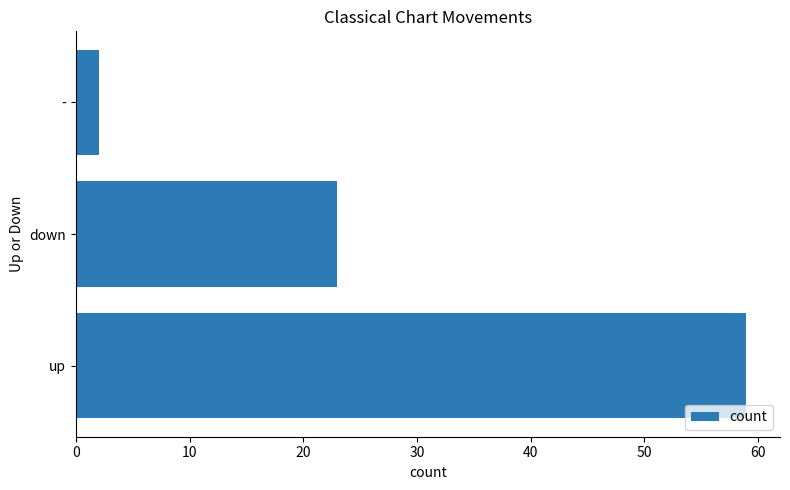

At which label is the value closest to 30?

down